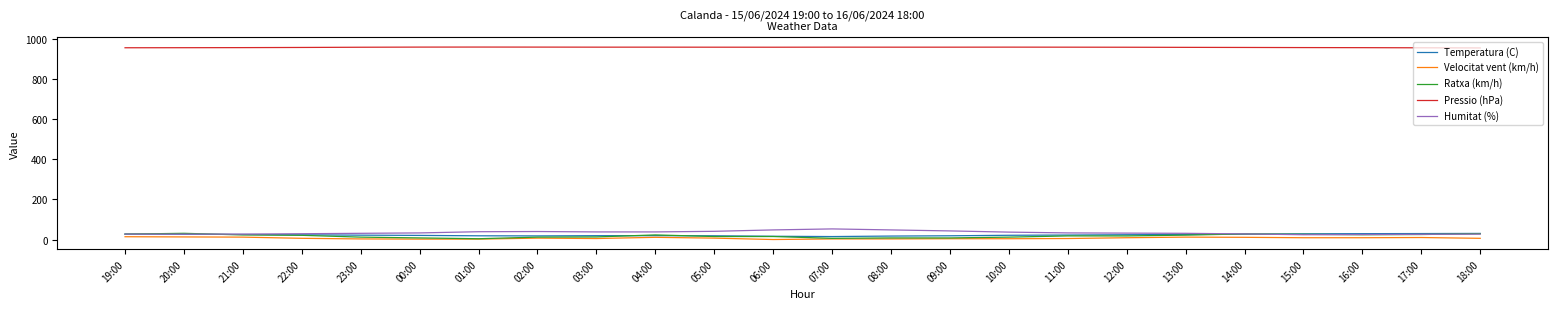

True or false: Ratxa (km/h) and Pressio (hPa) intersect in this chart.

False